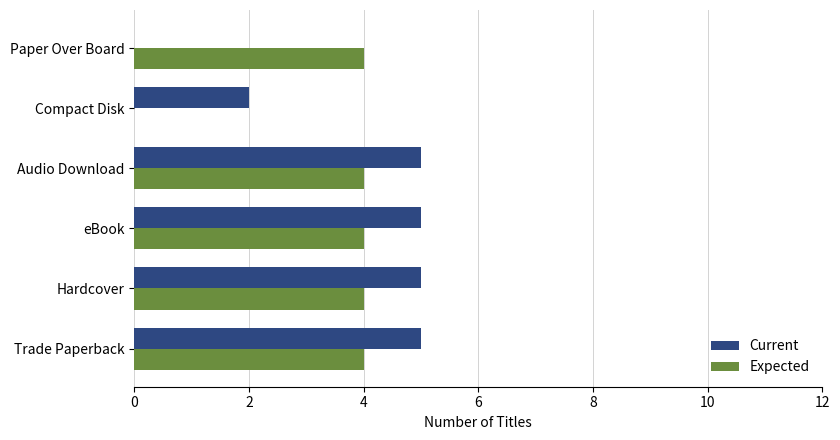

What is the sum of all Current values?

22